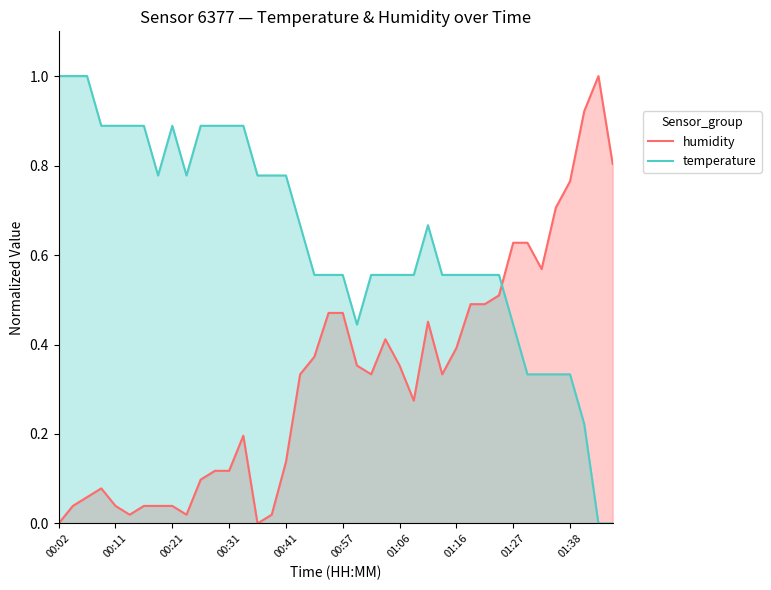

True or false: humidity and temperature cross at least once.

True